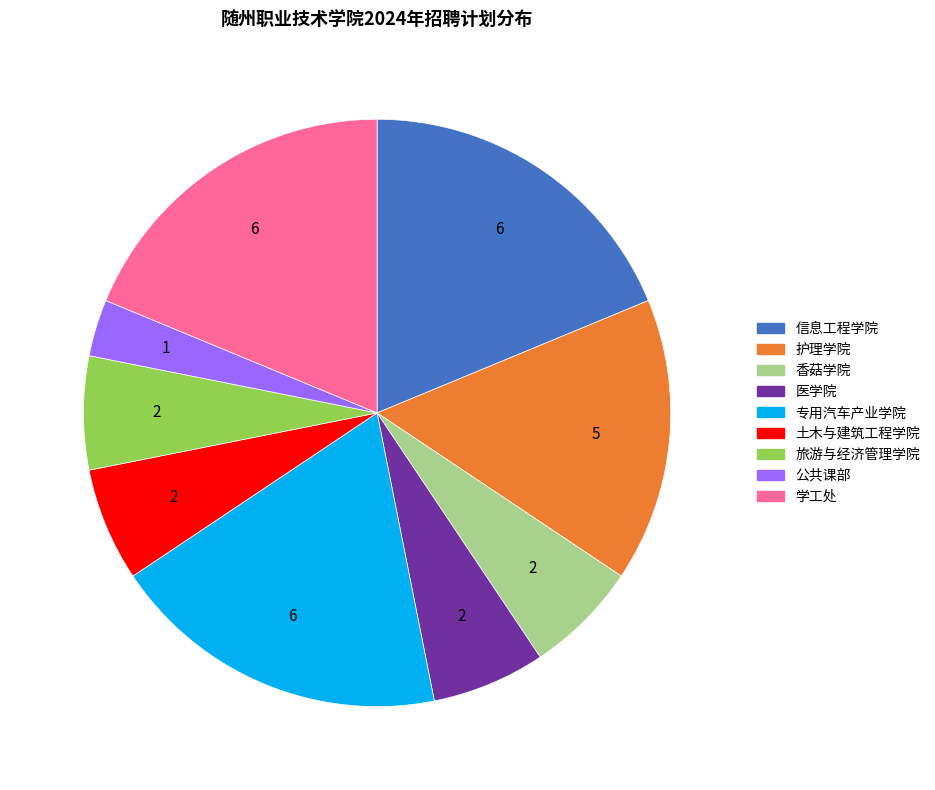

What is the smallest slice in the pie chart?

公共课部